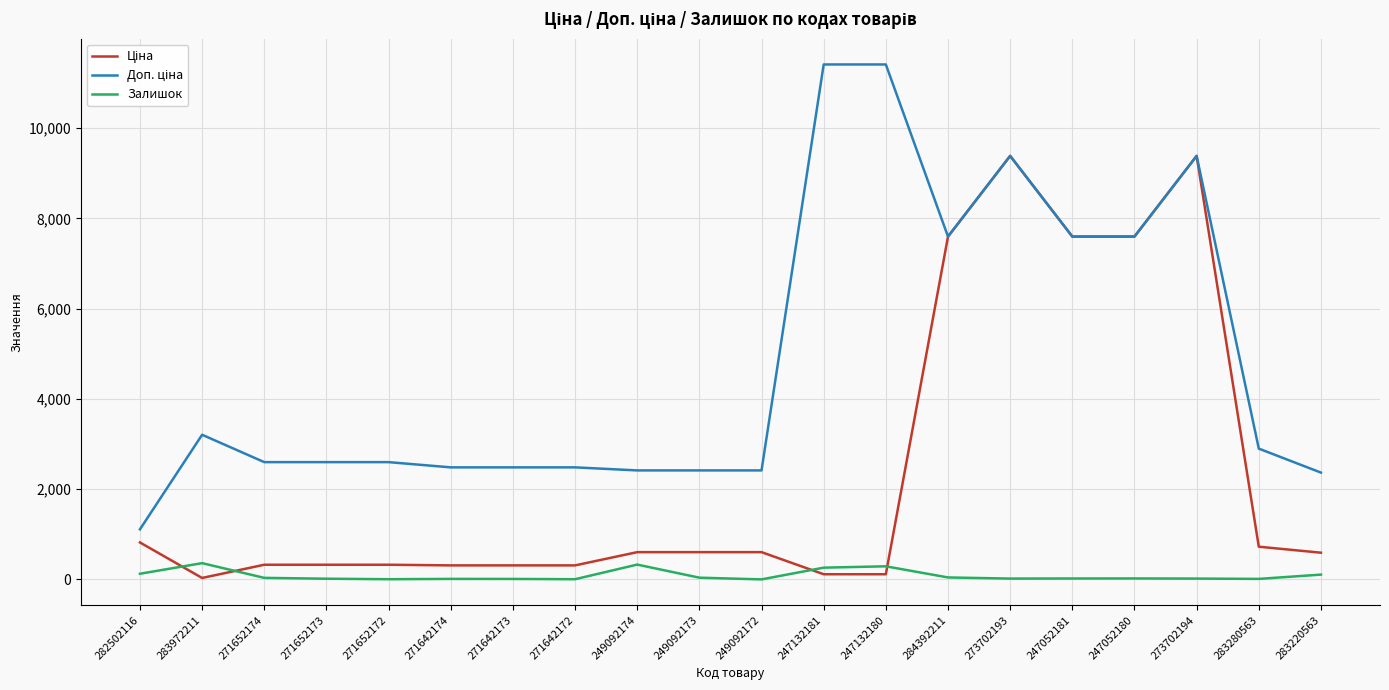

Is it true that Залишок equals 43.0 at 284392211?

True